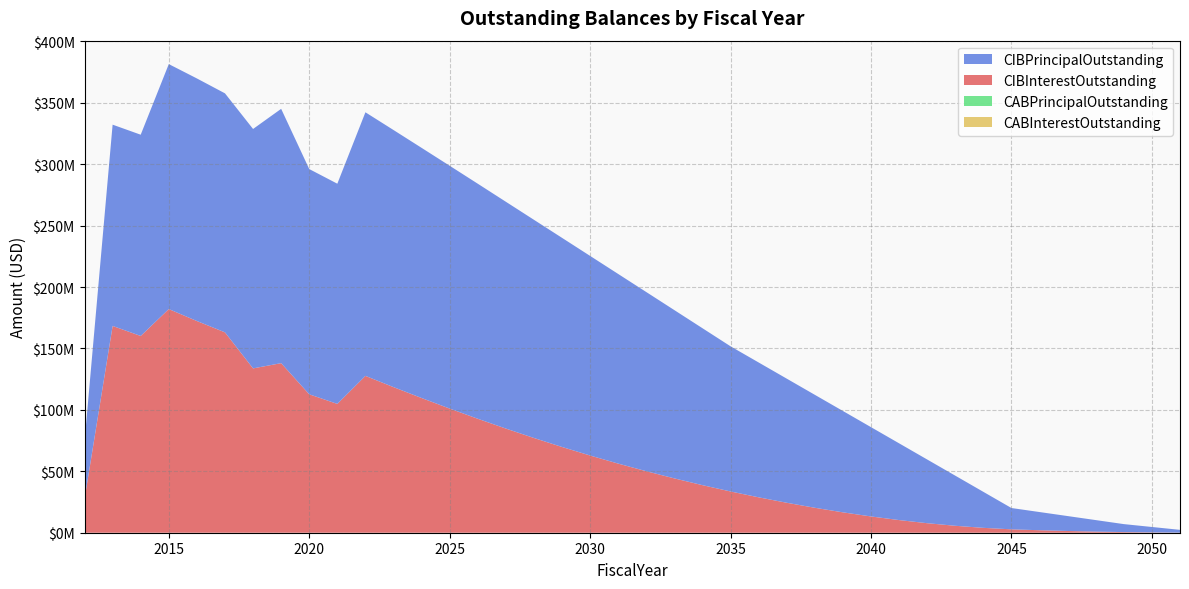

Reading left to right, transcribe all the data shown in this chart.

CIBInterestOutstanding: 2012=27330960.9	2013=168368710.4	2014=160190187.5	2015=182098227.1	2016=172359418.8	2017=163136831.3	2018=133794956.3	2019=138059593.8	2020=112696756.3	2021=104890993.8	2022=127697181.3	2023=118550818.8	2024=109674731.3	2025=101083743.8	2026=92786231.3	2027=84798743.8	2028=77132131.3	2029=69805543.8	2030=62854531.3	2031=56270950.0	2032=50074518.8	2033=44226637.5	2034=38723731.3	2035=33585737.5	2036=28821750.0	2037=24389900.0	2038=20307250.0	2039=16588000.0	2040=13246550.0	2041=10298100.0	2042=7758250.0	2043=5643600.0	2044=3970950.0	2045=2758300.0	2046=2031150.0	2047=1413500.0	2048=910100.0	2049=526000.0	2050=266400.0	2051=90000.0
CIBPrincipalOutstanding: 2012=46875000.0	2013=163870000.0	2014=163870000.0	2015=199450000.0	2016=197515000.0	2017=194600000.0	2018=194935000.0	2019=207060000.0	2020=183405000.0	2021=179275000.0	2022=214615000.0	2023=209325000.0	2024=203680000.0	2025=197695000.0	2026=191370000.0	2027=184670000.0	2028=177640000.0	2029=170270000.0	2030=162520000.0	2031=154390000.0	2032=145875000.0	2033=137000000.0	2034=127770000.0	2035=118185000.0	2036=109785000.0	2037=101055000.0	2038=91970000.0	2039=82525000.0	2040=72700000.0	2041=62485000.0	2042=51855000.0	2043=40805000.0	2044=29305000.0	2045=17350000.0	2046=14805000.0	2047=12150000.0	2048=9380000.0	2049=6490000.0	2050=4410000.0	2051=2250000.0
CABPrincipalOutstanding: 2012=0.0	2013=0.0	2014=0.0	2015=0.0	2016=0.0	2017=0.0	2018=0.0	2019=0.0	2020=0.0	2021=0.0	2022=0.0	2023=0.0	2024=0.0	2025=0.0	2026=0.0	2027=0.0	2028=0.0	2029=0.0	2030=0.0	2031=0.0	2032=0.0	2033=0.0	2034=0.0	2035=0.0	2036=0.0	2037=0.0	2038=0.0	2039=0.0	2040=0.0	2041=0.0	2042=0.0	2043=0.0	2044=0.0	2045=0.0	2046=0.0	2047=0.0	2048=0.0	2049=0.0	2050=0.0	2051=0.0
CABInterestOutstanding: 2012=0.0	2013=0.0	2014=0.0	2015=0.0	2016=0.0	2017=0.0	2018=0.0	2019=0.0	2020=0.0	2021=0.0	2022=0.0	2023=0.0	2024=0.0	2025=0.0	2026=0.0	2027=0.0	2028=0.0	2029=0.0	2030=0.0	2031=0.0	2032=0.0	2033=0.0	2034=0.0	2035=0.0	2036=0.0	2037=0.0	2038=0.0	2039=0.0	2040=0.0	2041=0.0	2042=0.0	2043=0.0	2044=0.0	2045=0.0	2046=0.0	2047=0.0	2048=0.0	2049=0.0	2050=0.0	2051=0.0